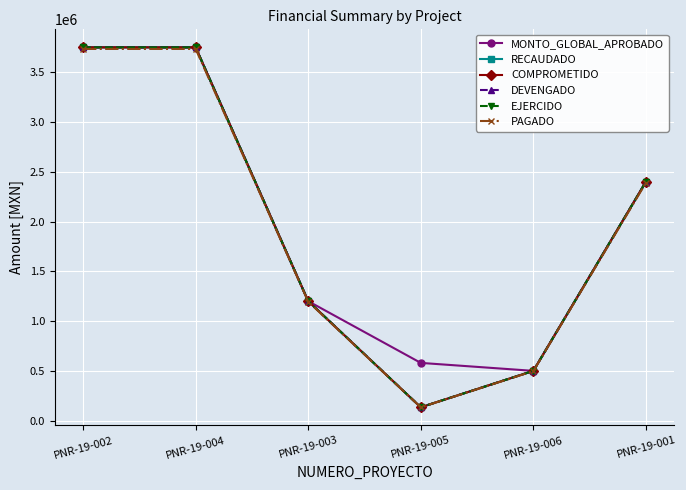

True or false: RECAUDADO has more than 1 interior local peaks.

False